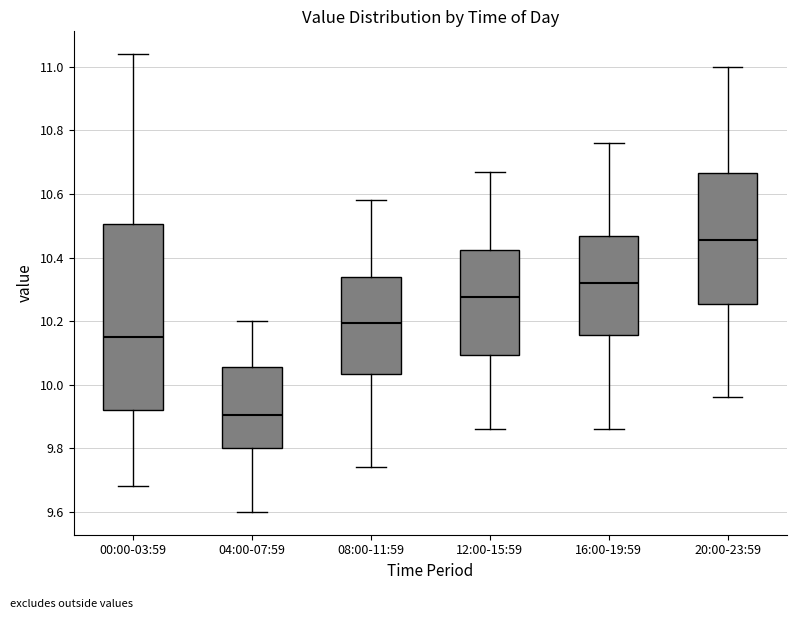

Reading left to right, transcribe this box plot: for each box, give where its median line is, the range the box spans, and where its two whiskers end, as read against the y-axis. The values are not printed on the chart, so give them approximately, as read against the axis.

00:00-03:59: median 10.16, box 9.92 to 10.50, whiskers 9.68 to 11.04
04:00-07:59: median 9.90, box 9.80 to 10.06, whiskers 9.60 to 10.20
08:00-11:59: median 10.20, box 10.04 to 10.34, whiskers 9.74 to 10.58
12:00-15:59: median 10.28, box 10.10 to 10.42, whiskers 9.86 to 10.68
16:00-19:59: median 10.32, box 10.16 to 10.46, whiskers 9.86 to 10.76
20:00-23:59: median 10.46, box 10.26 to 10.66, whiskers 9.96 to 11.00